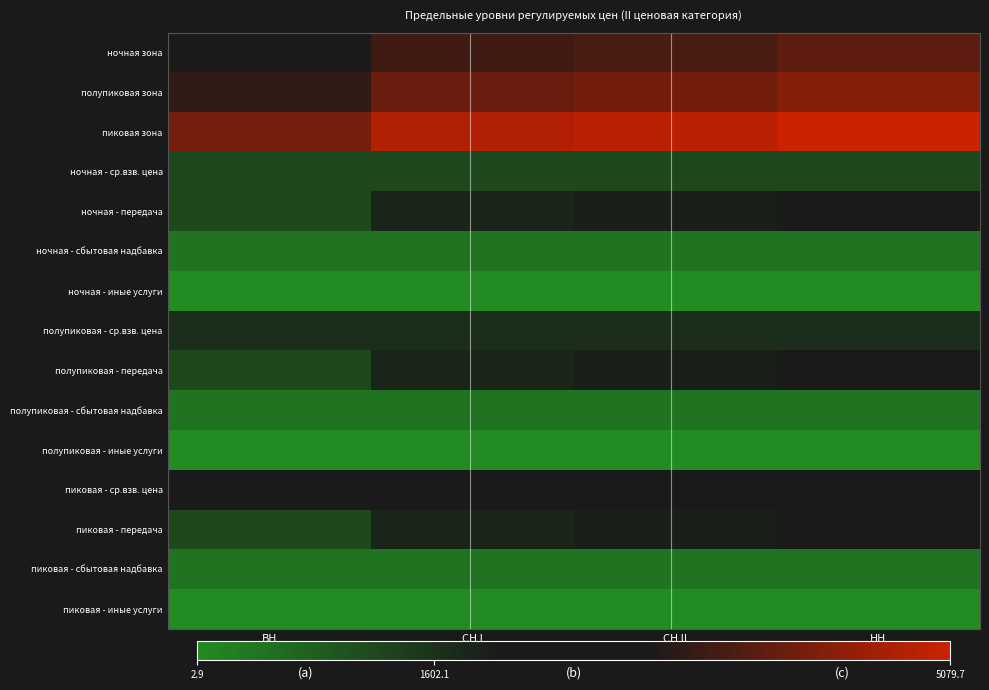

Reading right to left, extract all data points from this chart.

ночная зона: НН=3794.8	СН II=3577.1	СН I=3478.0	ВН=2810.1
полупиковая зона: НН=4280.8	СН II=4063.0	СН I=3963.9	ВН=3296.1
пиковая зона: НН=5079.7	СН II=4861.9	СН I=4762.8	ВН=4094.9
ночная - ср.взв. цена: НН=1202.5	СН II=1202.5	СН I=1202.5	ВН=1202.5
ночная - передача: НН=2160.7	СН II=1942.9	СН I=1843.8	ВН=1175.9
ночная - сбытовая надбавка: НН=428.9	СН II=428.9	СН I=428.9	ВН=428.9
ночная - иные услуги: НН=2.9	СН II=2.9	СН I=2.9	ВН=2.9
полупиковая - ср.взв. цена: НН=1688.4	СН II=1688.4	СН I=1688.4	ВН=1688.4
полупиковая - передача: НН=2160.7	СН II=1942.9	СН I=1843.8	ВН=1175.9
полупиковая - сбытовая надбавка: НН=428.9	СН II=428.9	СН I=428.9	ВН=428.9
полупиковая - иные услуги: НН=2.9	СН II=2.9	СН I=2.9	ВН=2.9
пиковая - ср.взв. цена: НН=2487.3	СН II=2487.3	СН I=2487.3	ВН=2487.3
пиковая - передача: НН=2160.7	СН II=1942.9	СН I=1843.8	ВН=1175.9
пиковая - сбытовая надбавка: НН=428.9	СН II=428.9	СН I=428.9	ВН=428.9
пиковая - иные услуги: НН=2.9	СН II=2.9	СН I=2.9	ВН=2.9